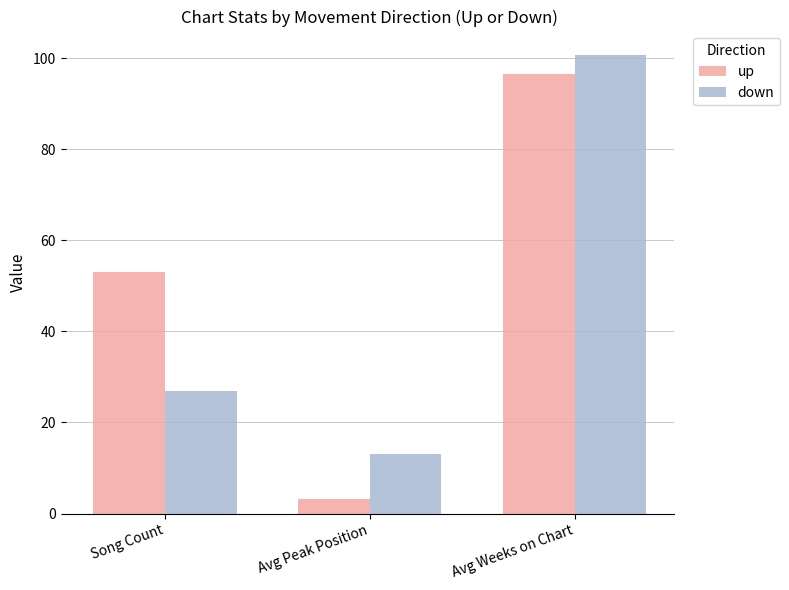

How many categories are shown in the chart?

3